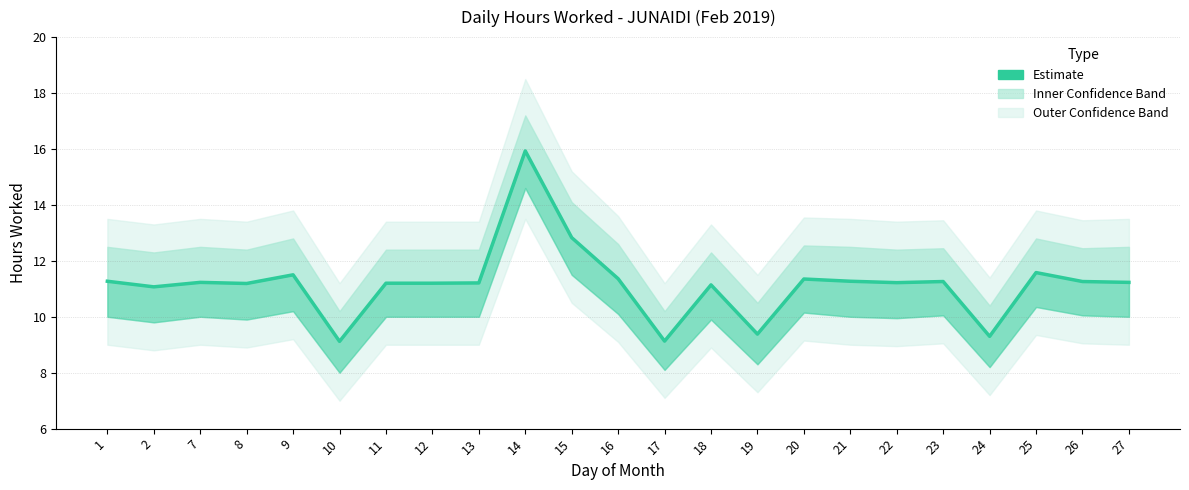

Is it true that the value at 27 is 11.2?

True